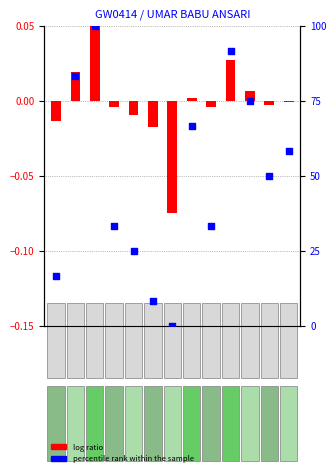

What are all the series names shown in the legend?

log ratio, percentile rank within the sample